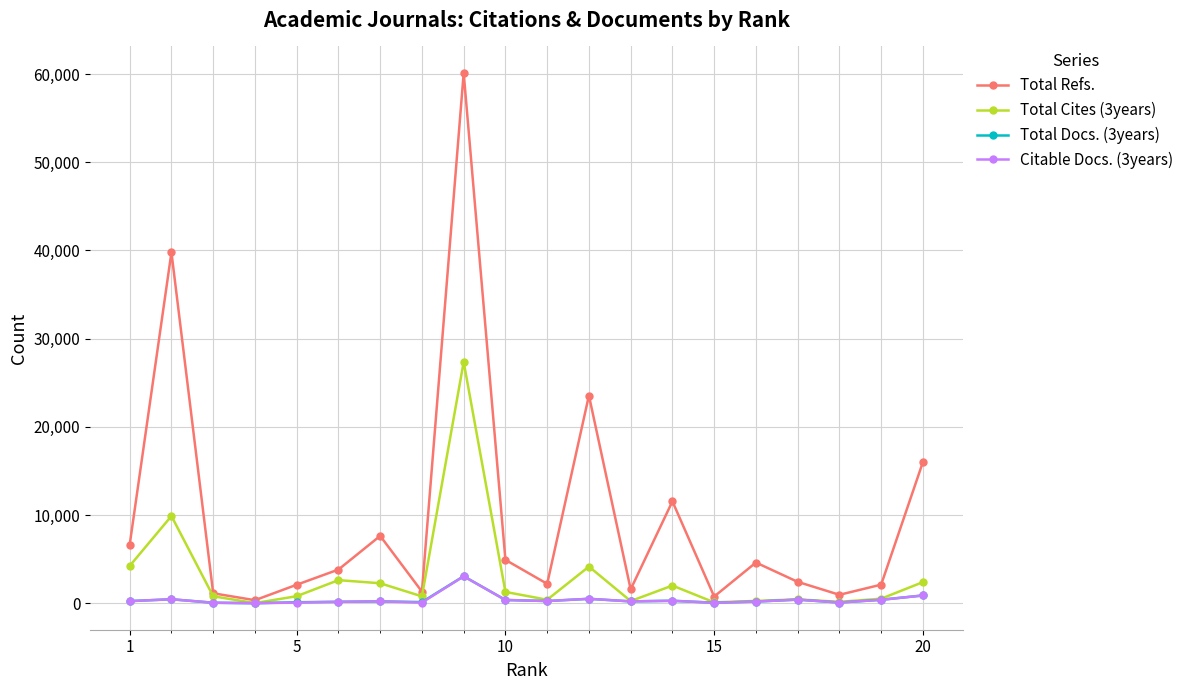

Which series has the largest range (max minus min)?

Total Refs.